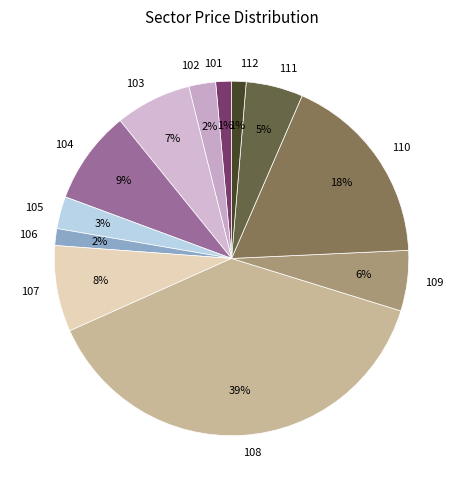

To the nearest percent, what percentage of the pie is 106?

2%